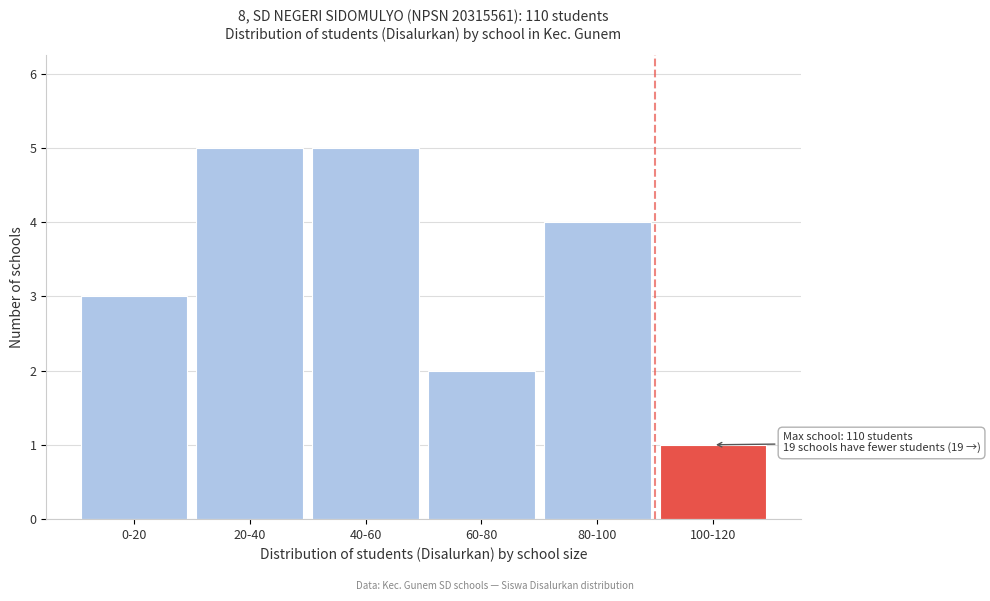

Reading right to left, extract all data points from this chart.

100-120=1	80-100=4	60-80=2	40-60=5	20-40=5	0-20=3